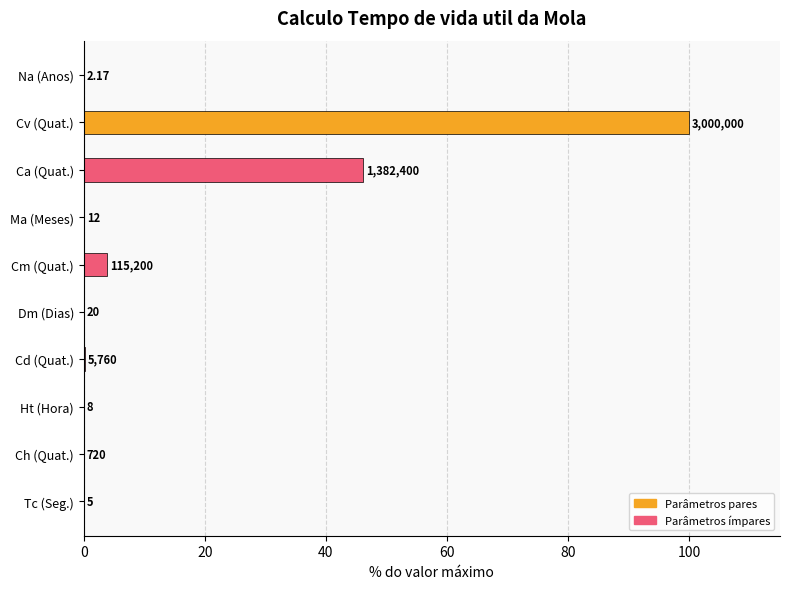

Are the bars horizontal?

Yes